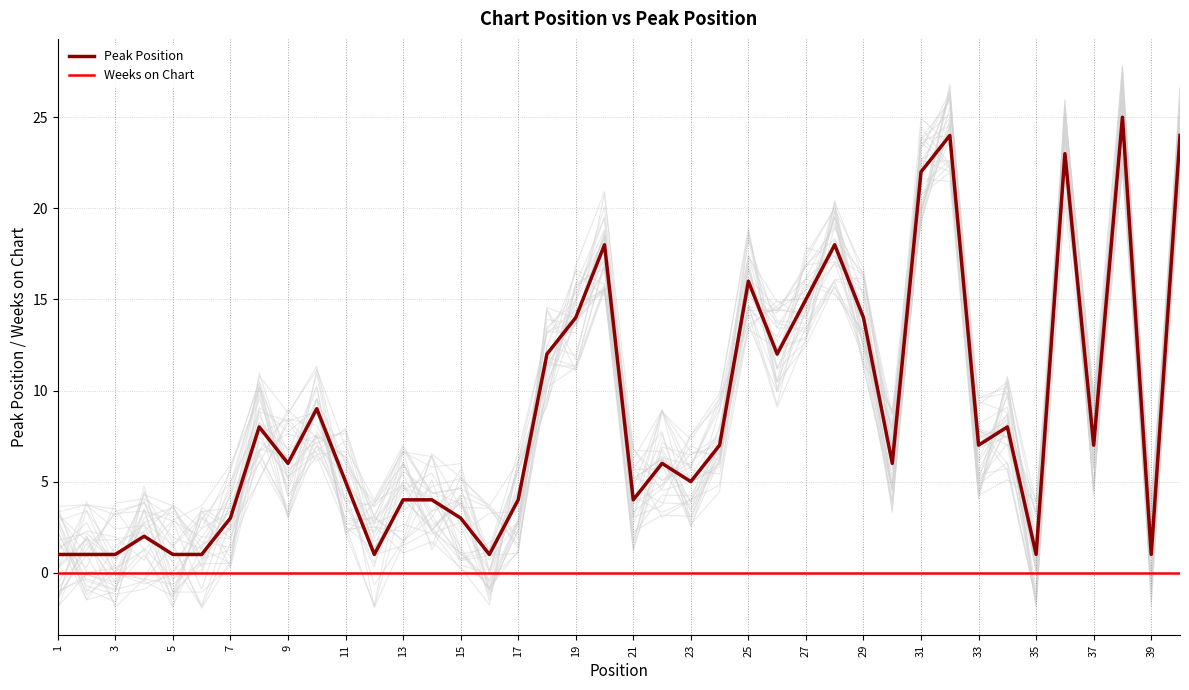

At which label does Weeks on Chart reach its minimum?

1